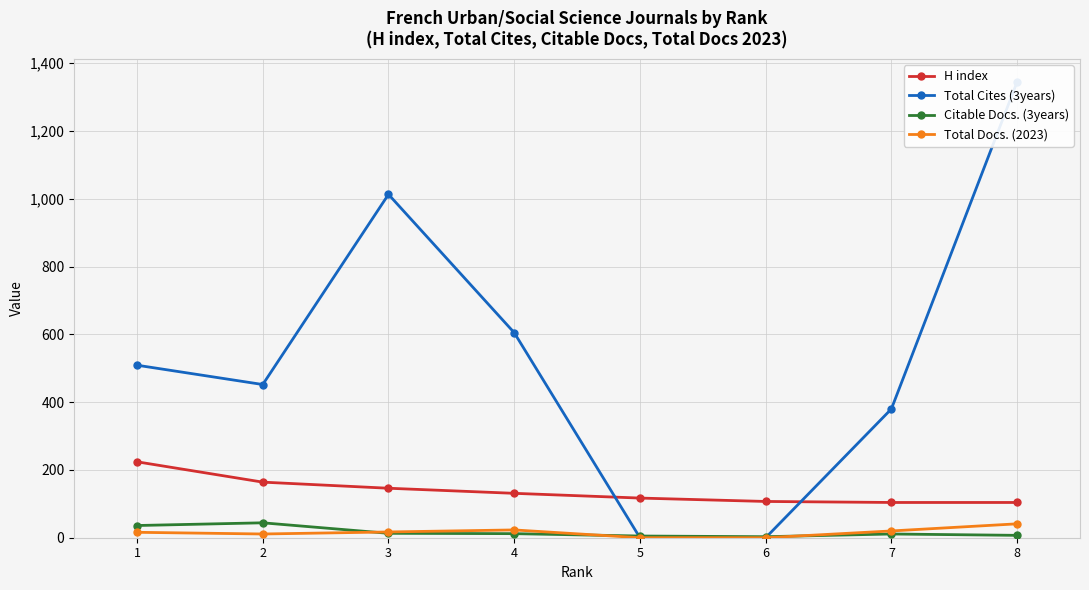

Count the number of categories in the chart.

8